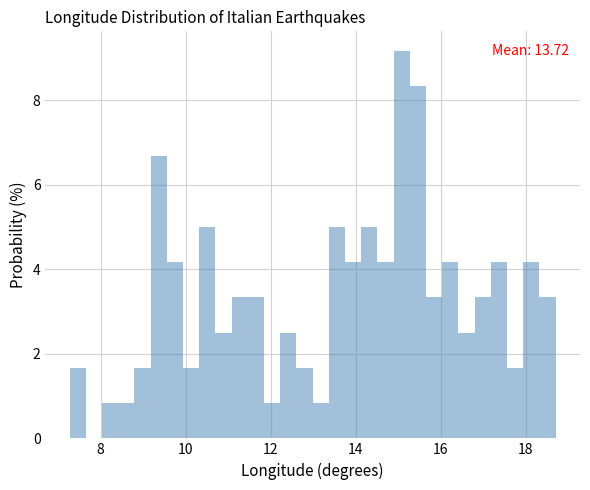

Read against the x-axis, roughly where is the centre of the tallest bar?

15.0